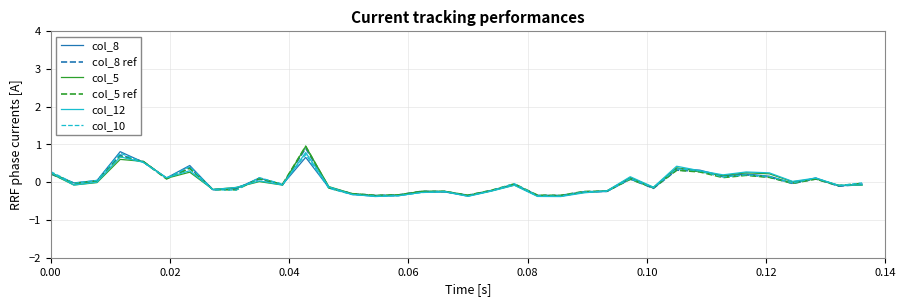

What is the smallest value displayed?

-0.4